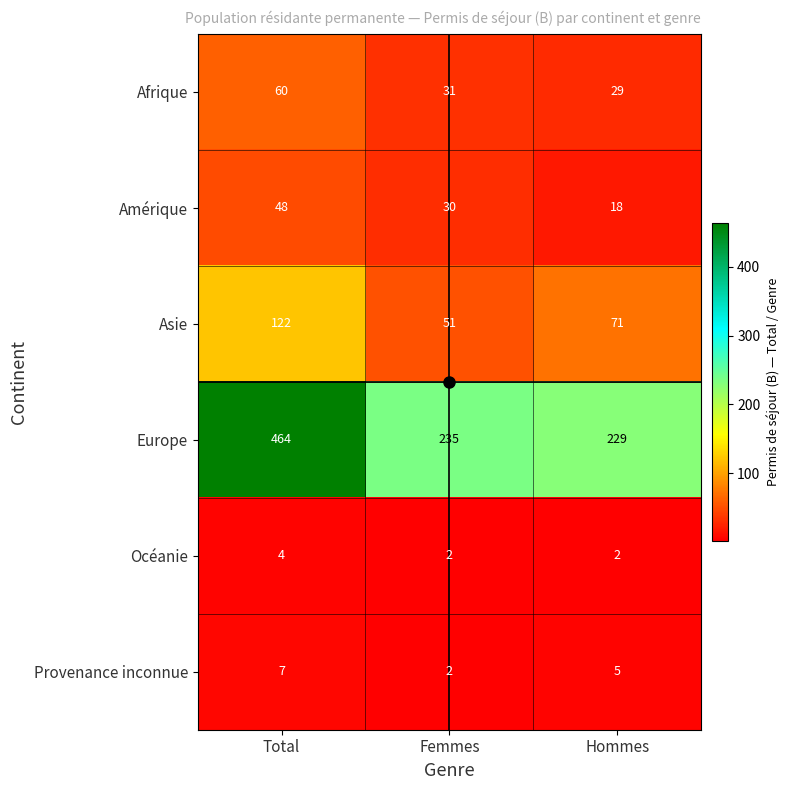

At which label does Asie first exceed 71?

Total